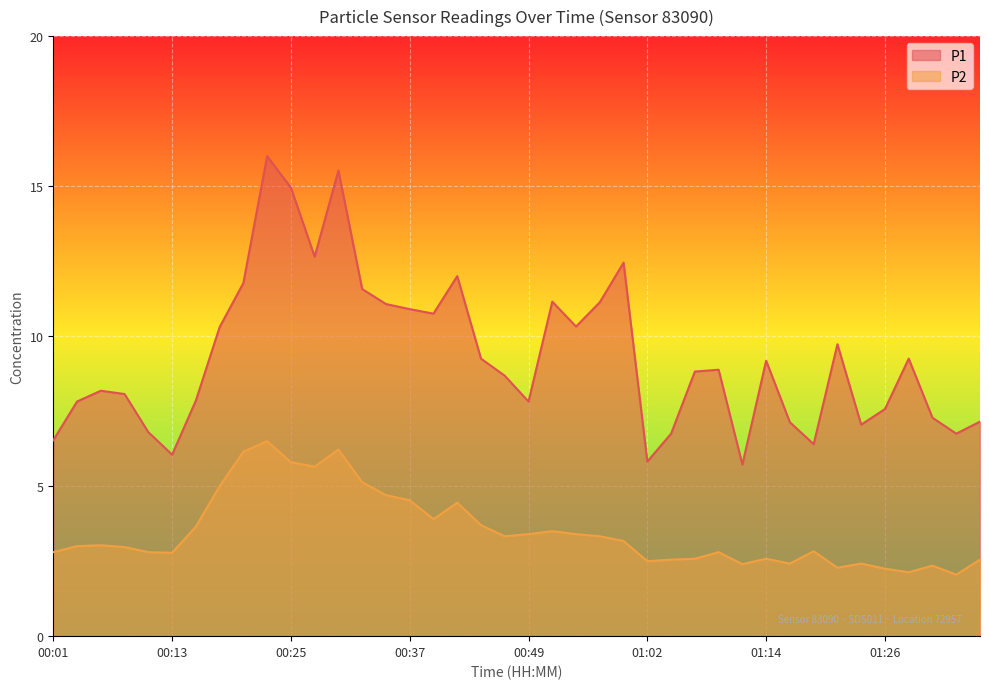

At which label does P2 first exceed 3?

00:05